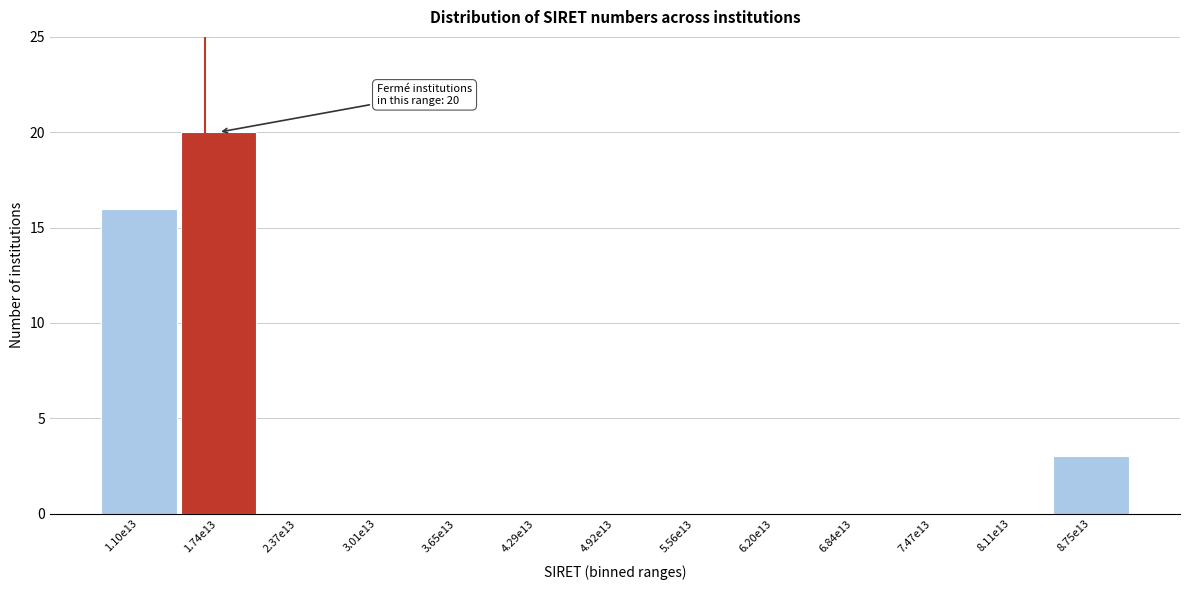

Reading left to right, extract all data points from this chart.

1.10e13=16	1.74e13=20	2.37e13=0	3.01e13=0	3.65e13=0	4.29e13=0	4.92e13=0	5.56e13=0	6.20e13=0	6.84e13=0	7.47e13=0	8.11e13=0	8.75e13=3